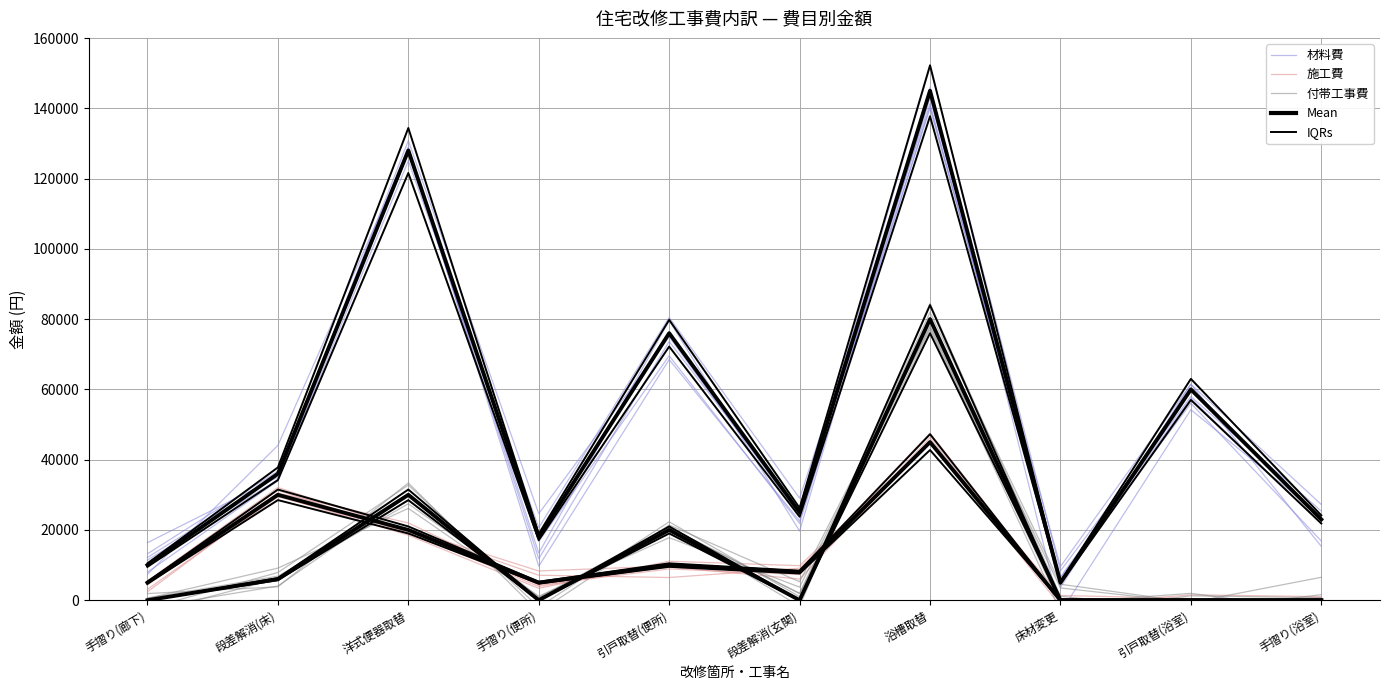

What is the maximum value shown in the chart?

151869.6